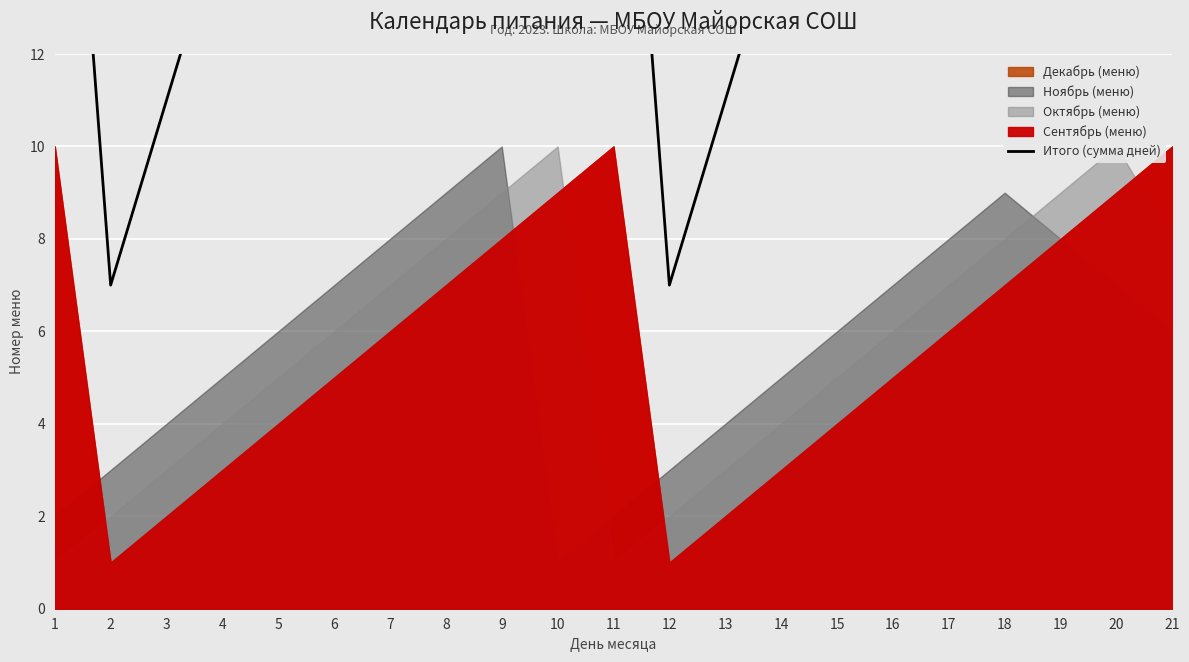

What is the greatest value displayed?

35